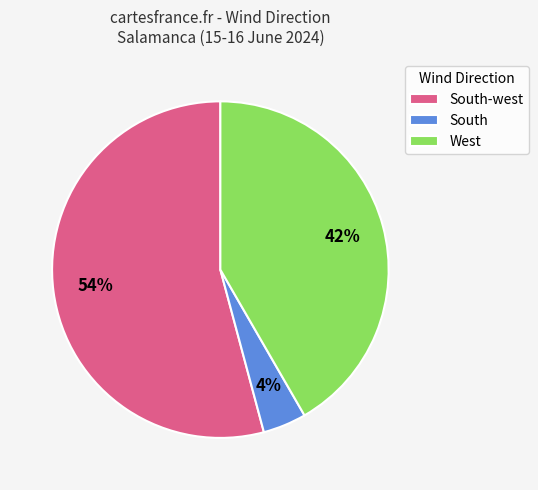

The South slice represents 4% of the pie. True or false?

True